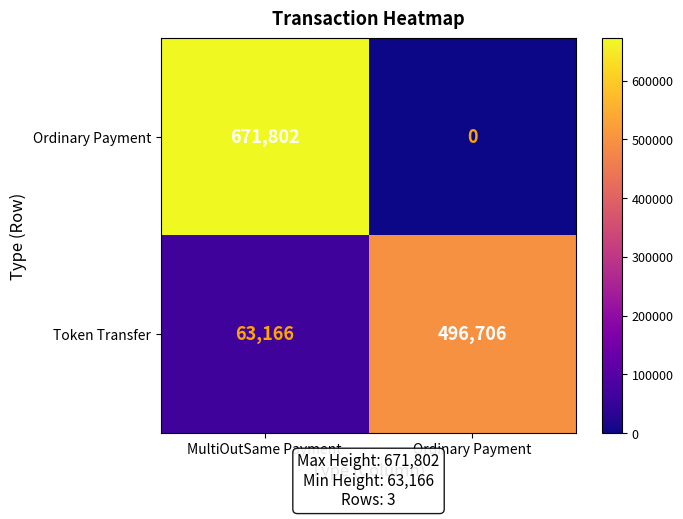

List the series in order of their peak value, highest first.

Ordinary Payment, Token Transfer